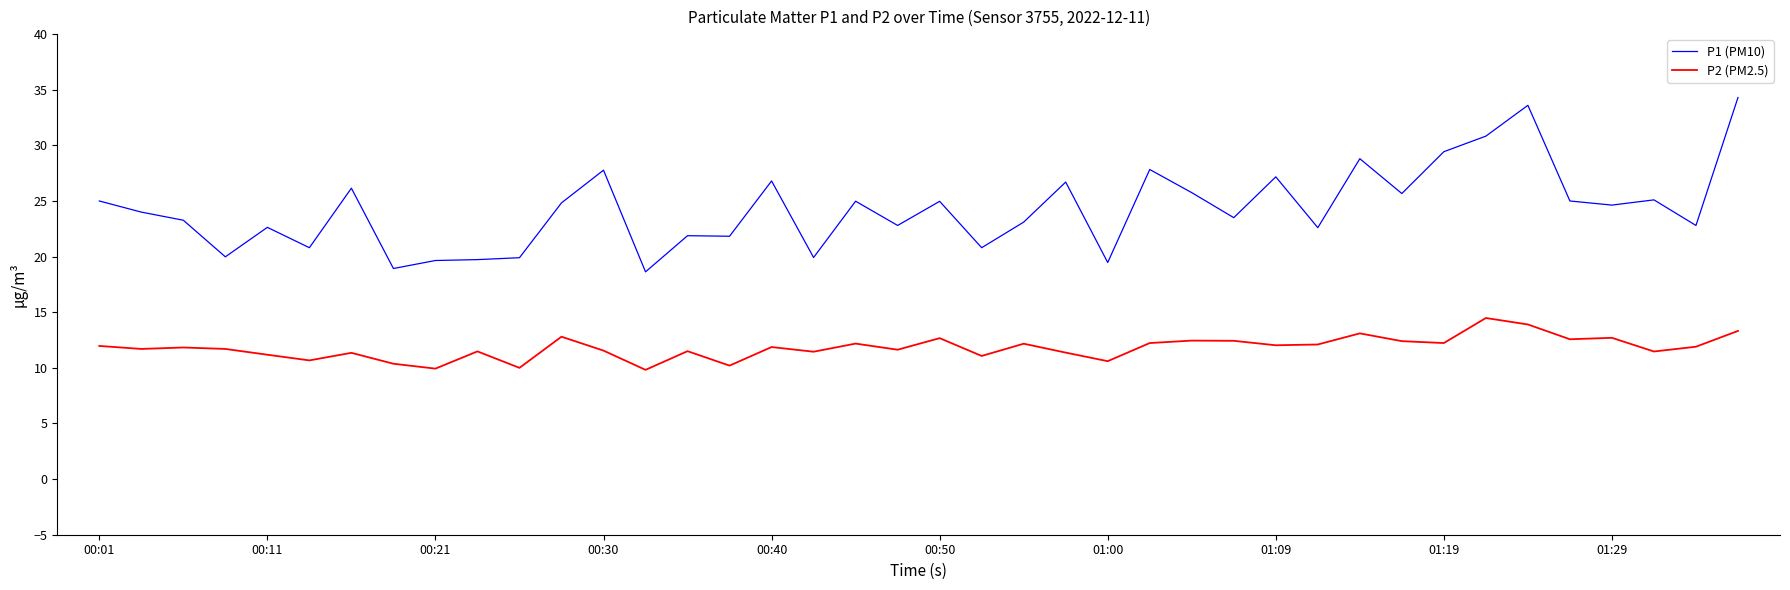

List the series in order of their peak value, lowest first.

P2 (PM2.5), P1 (PM10)